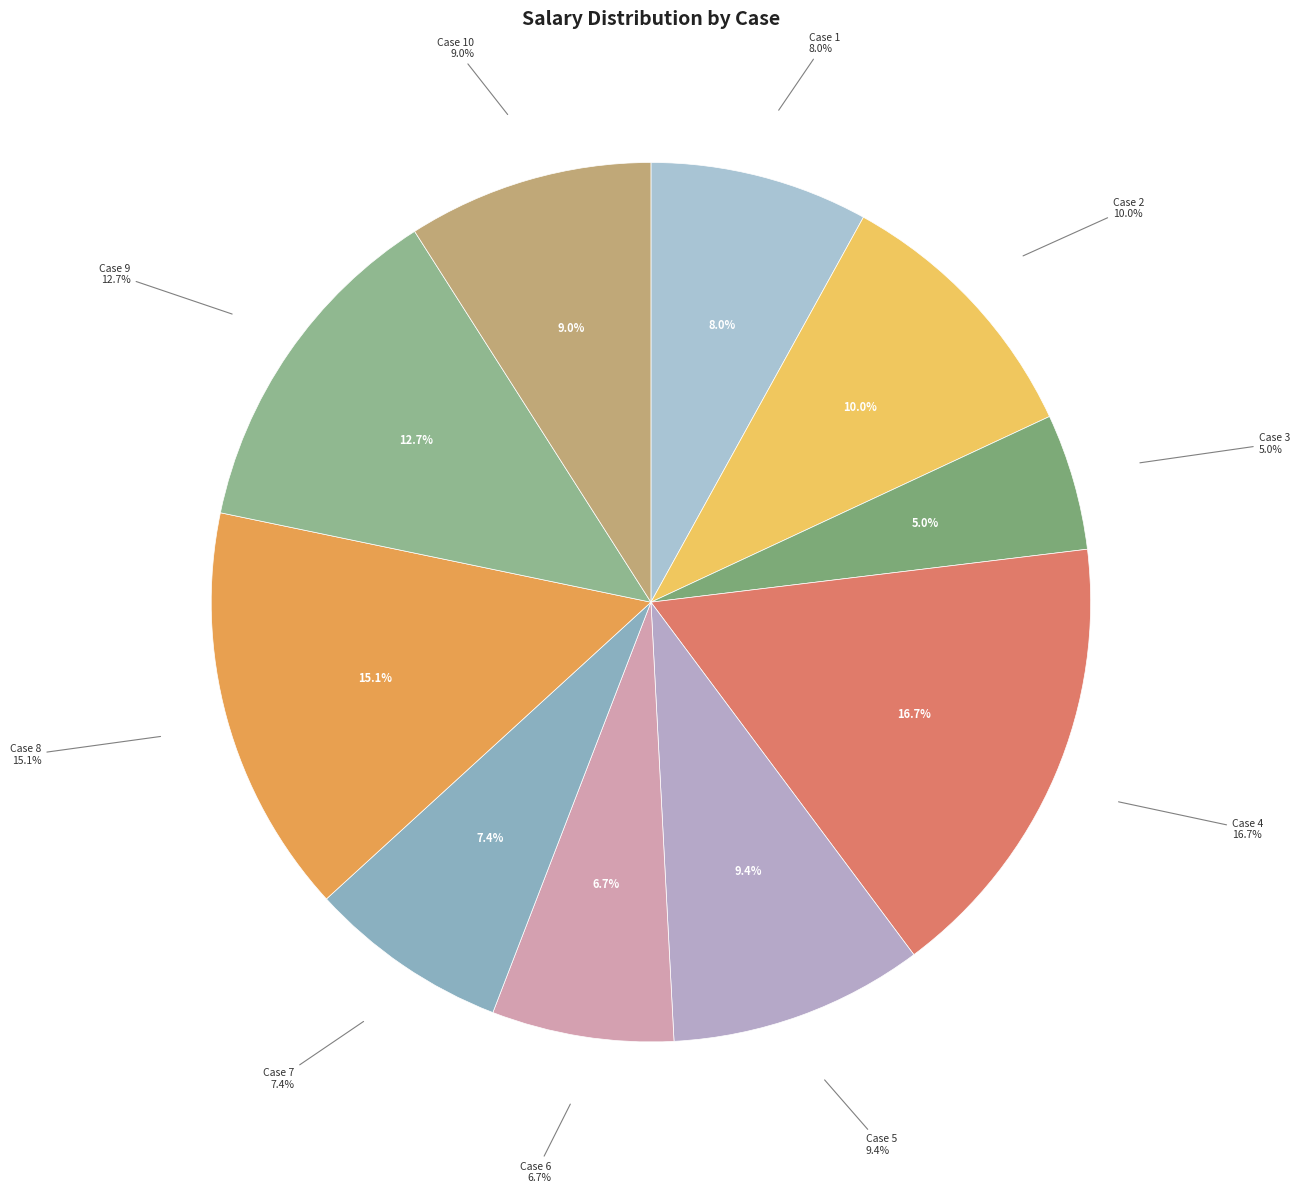

To the nearest percent, what is the combined percentage of Case 8 and Case 6?

22%